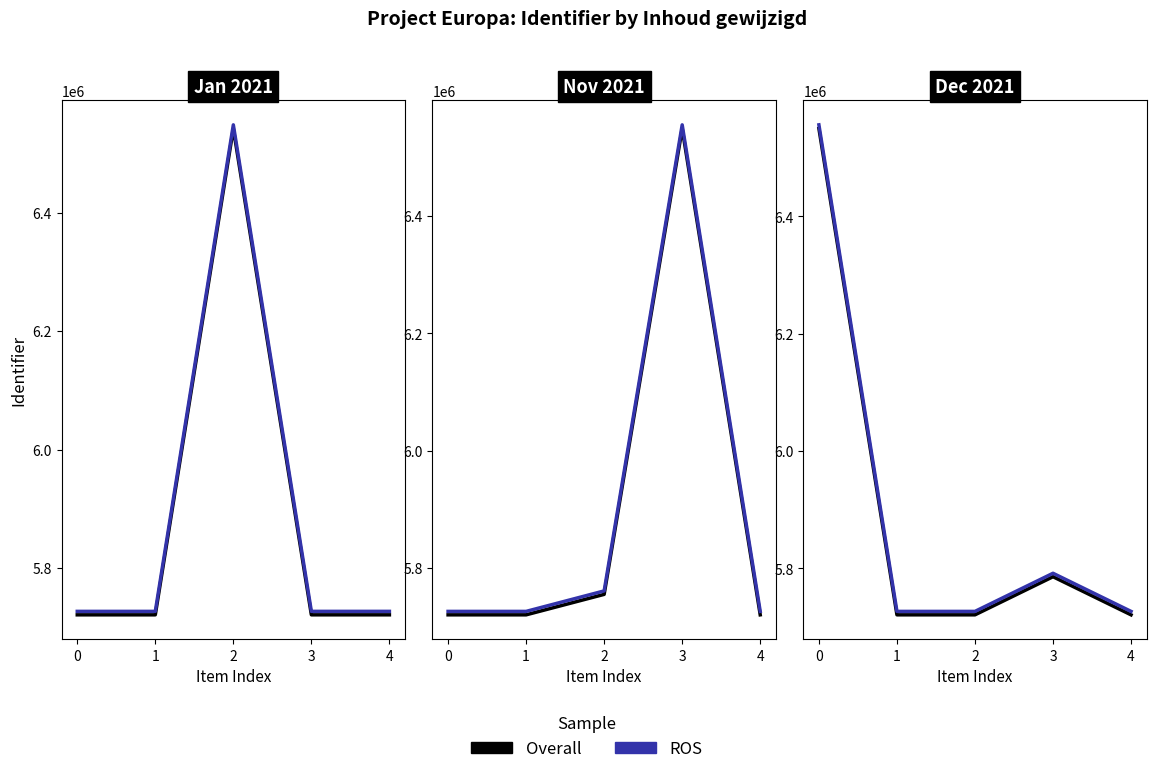

Is it true that Overall equals 1403188.0 at 2?

False